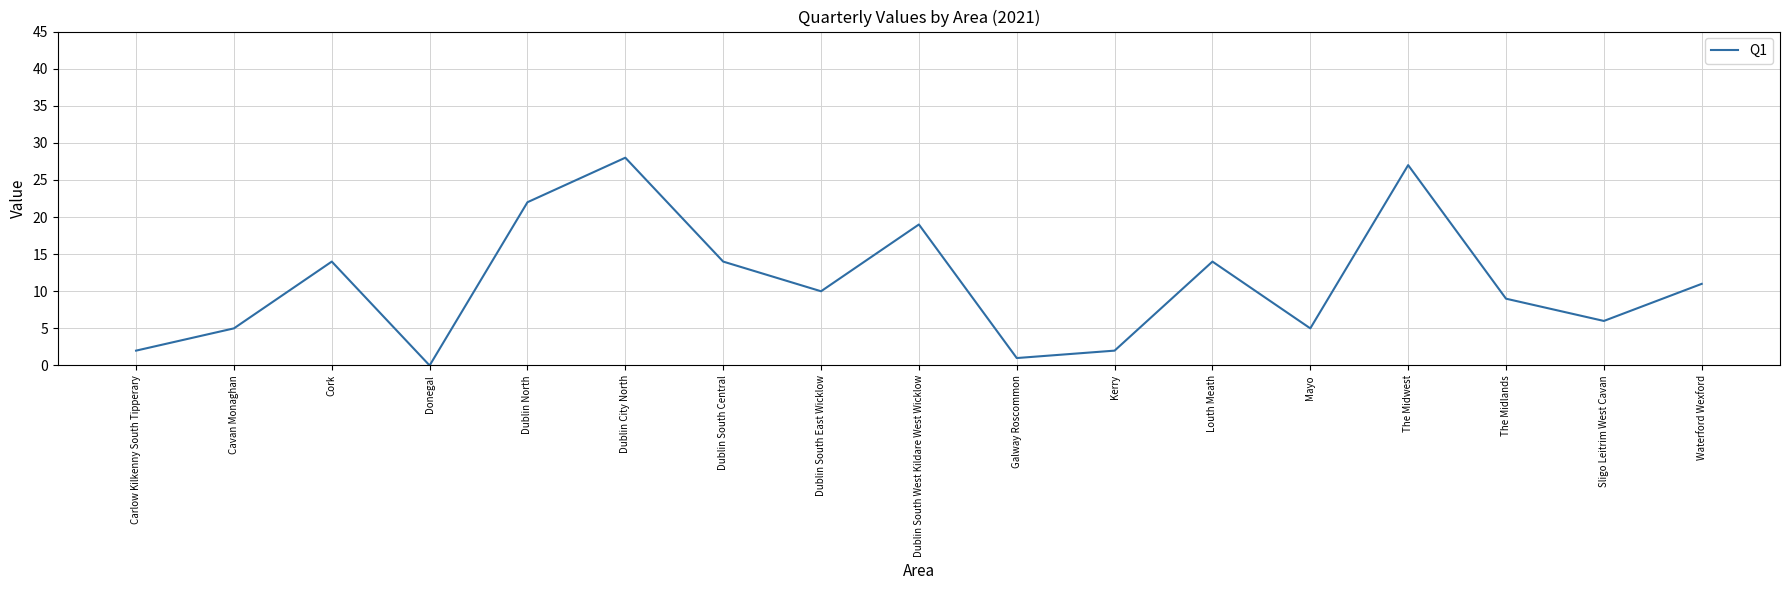

What is the difference between the values at Carlow Kilkenny South Tipperary and Waterford Wexford?

9